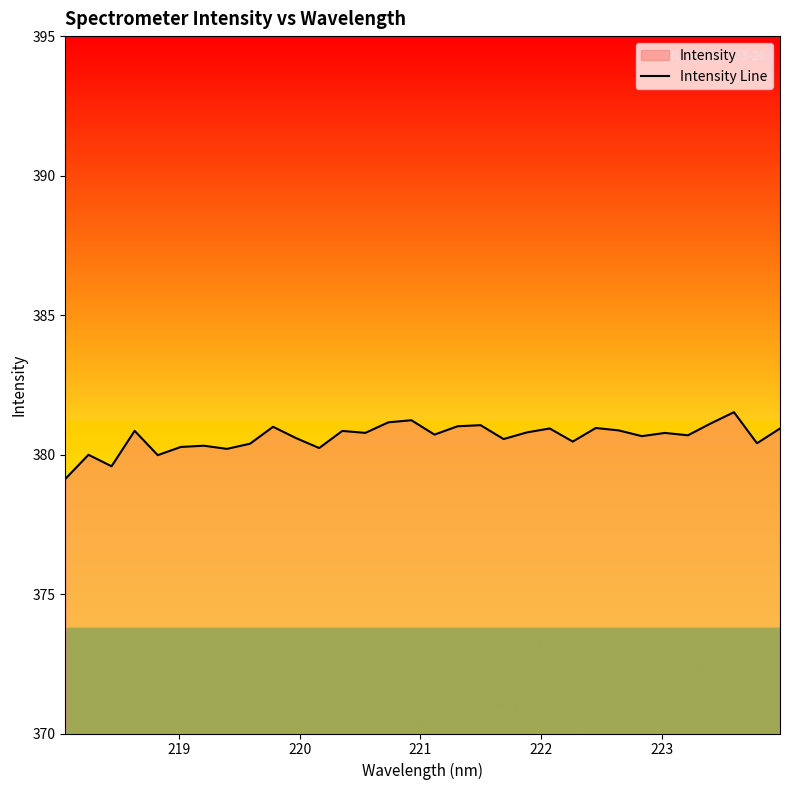

What is the maximum value shown in the chart?

381.5